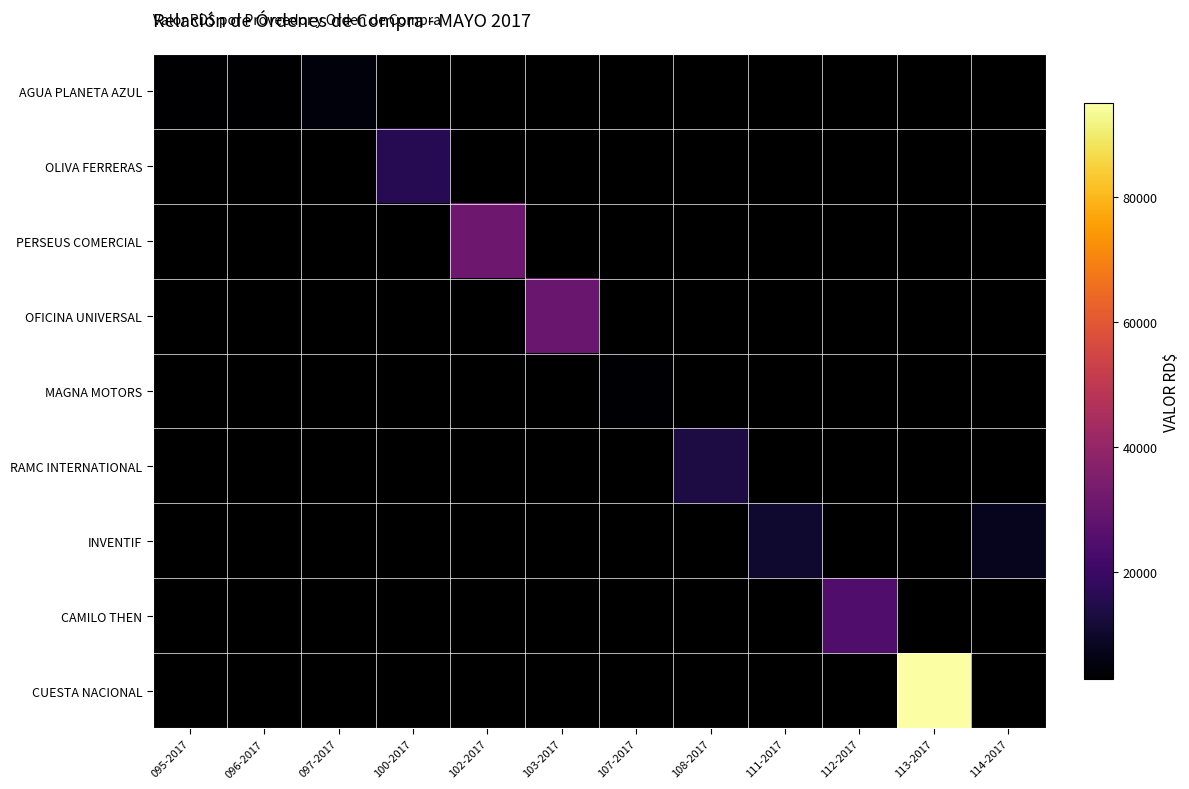

Rank the series by their maximum value, from highest to lowest.

CUESTA NACIONAL, PERSEUS COMERCIAL, OFICINA UNIVERSAL, CAMILO THEN, OLIVA FERRERAS, RAMC INTERNATIONAL, INVENTIF, AGUA PLANETA AZUL, MAGNA MOTORS